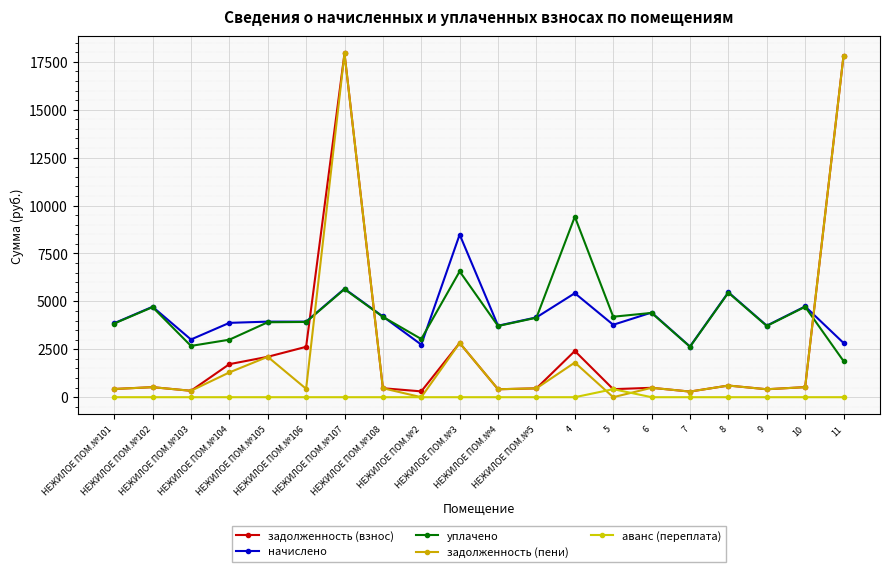

Is this an area chart (filled region under the line)?

No